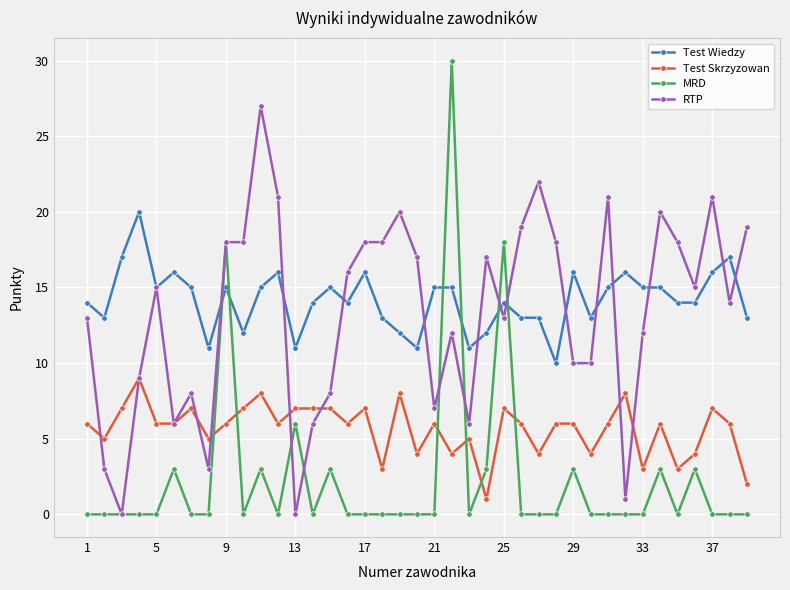

Which series has the largest total across all categories?

Test Wiedzy